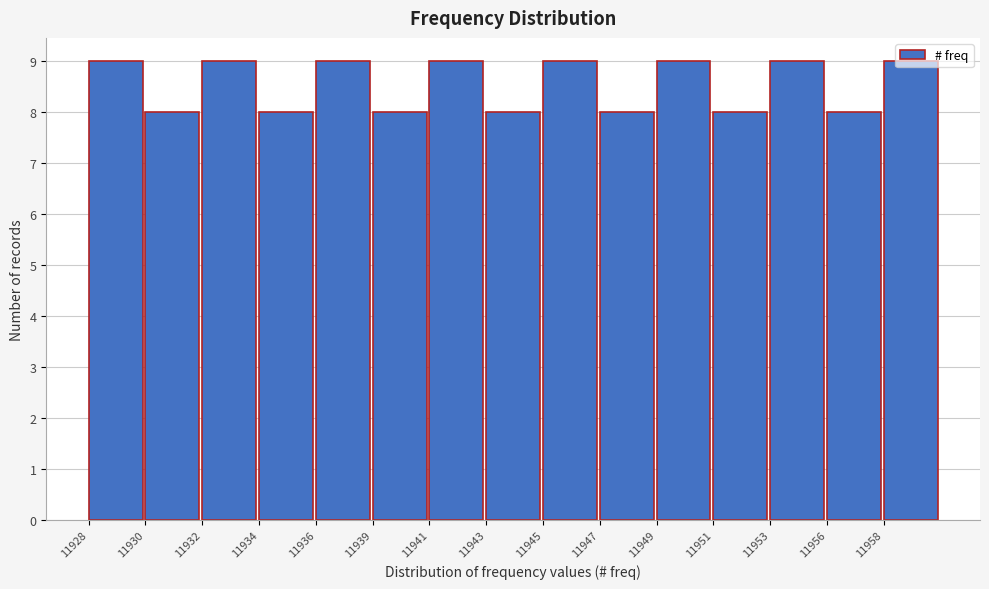

What is the sum of the values at 11947 and 11949?

17